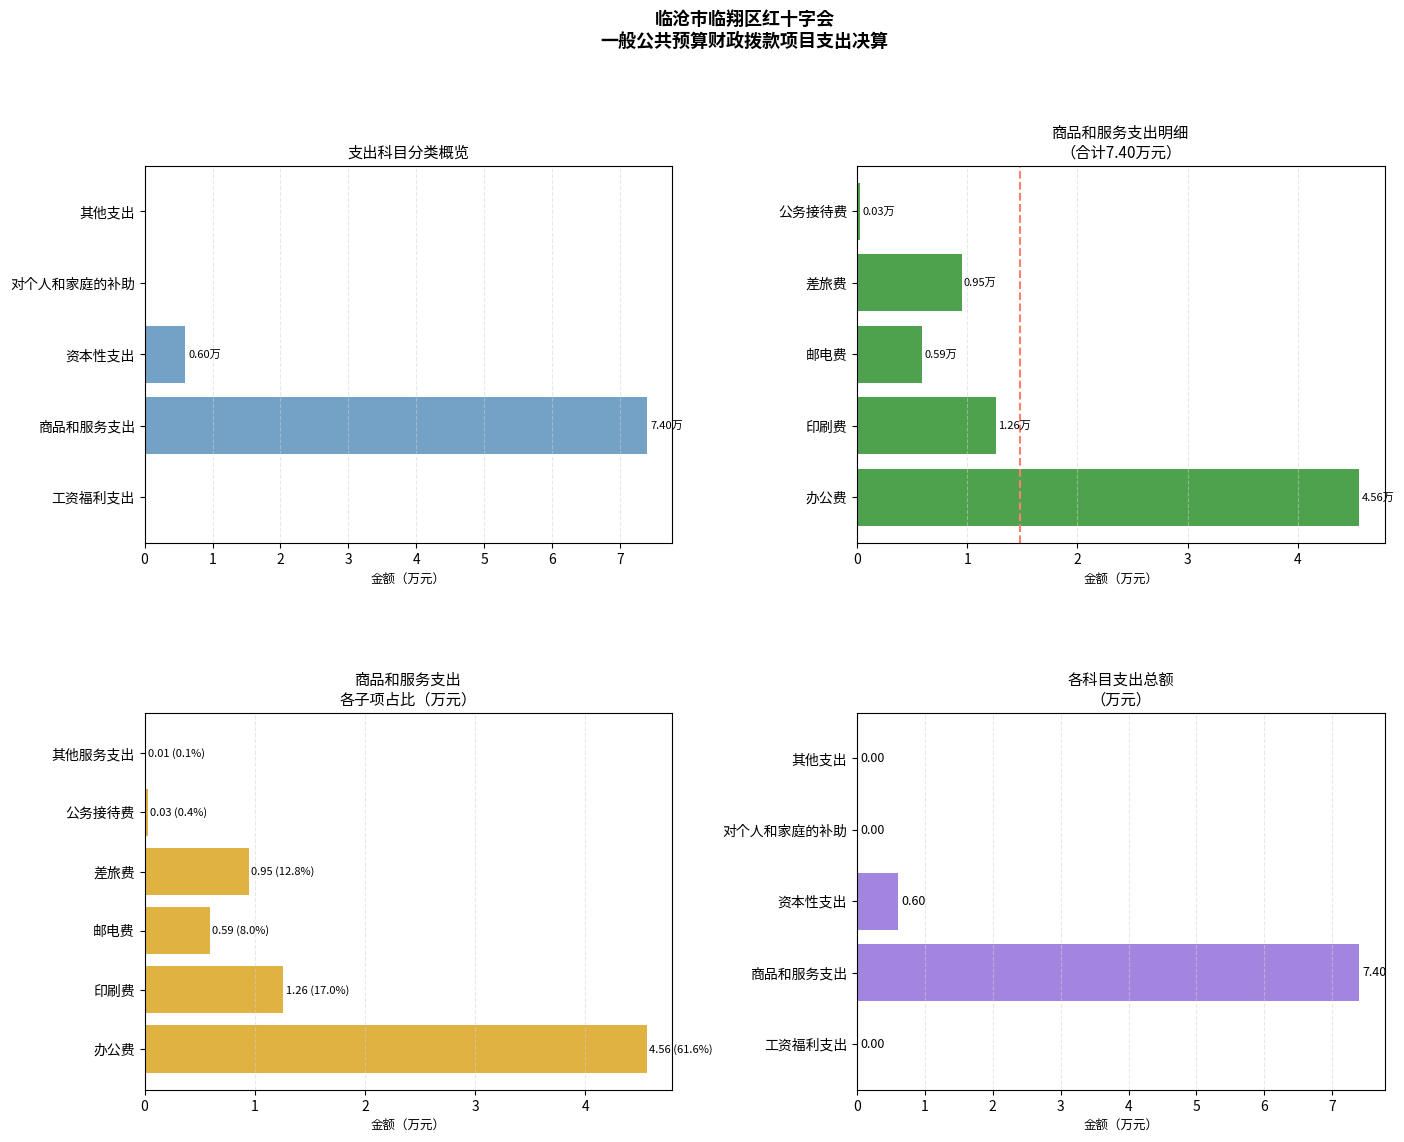

What is the label of the 3rd bar from the right?

差旅费